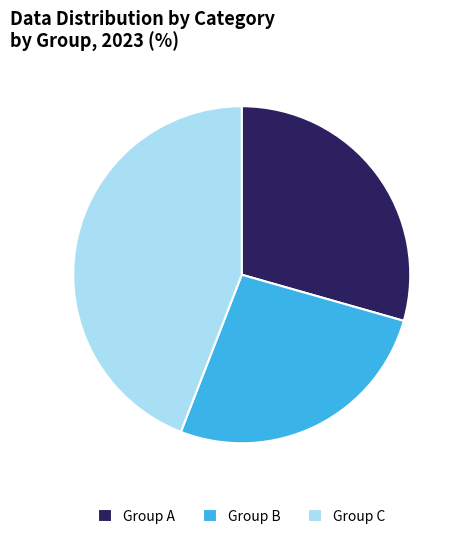

Between Group B and Group A, which is larger?

Group A